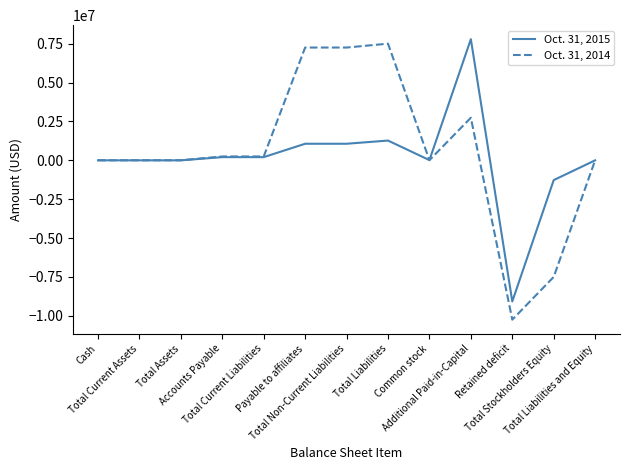

What position from the right is Total Non-Current Liabilities?

7